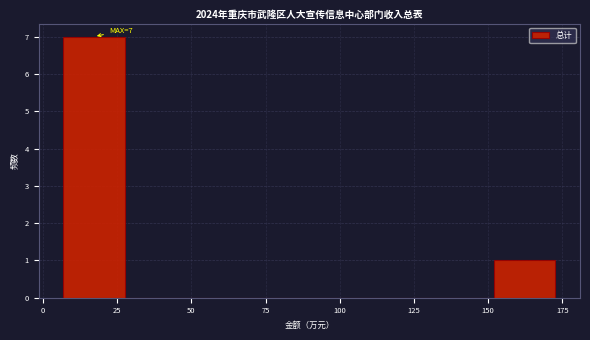

Which range on the x-axis has the tallest bar?

5 to 30